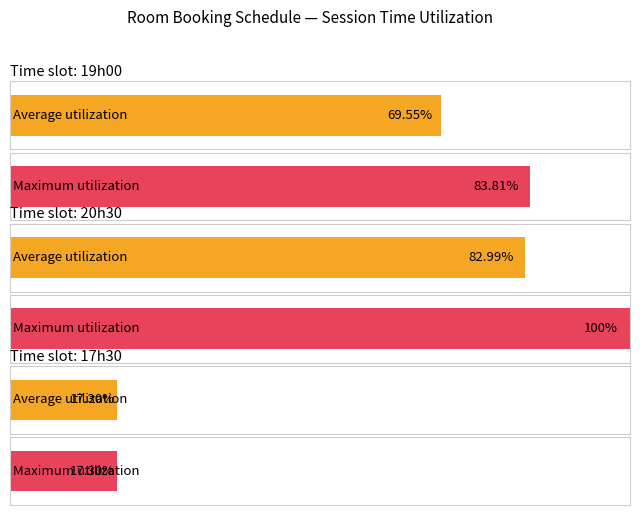

The Average utilization series shows 6 at 4. True or false?

False